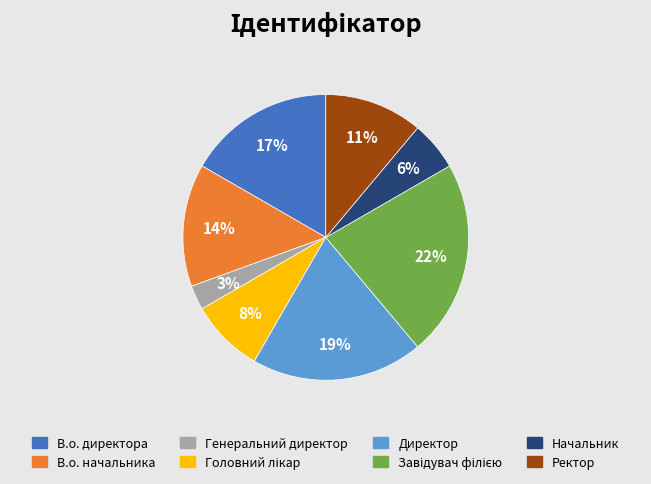

What percentage is the Генеральний директор slice, to the nearest percent?

3%